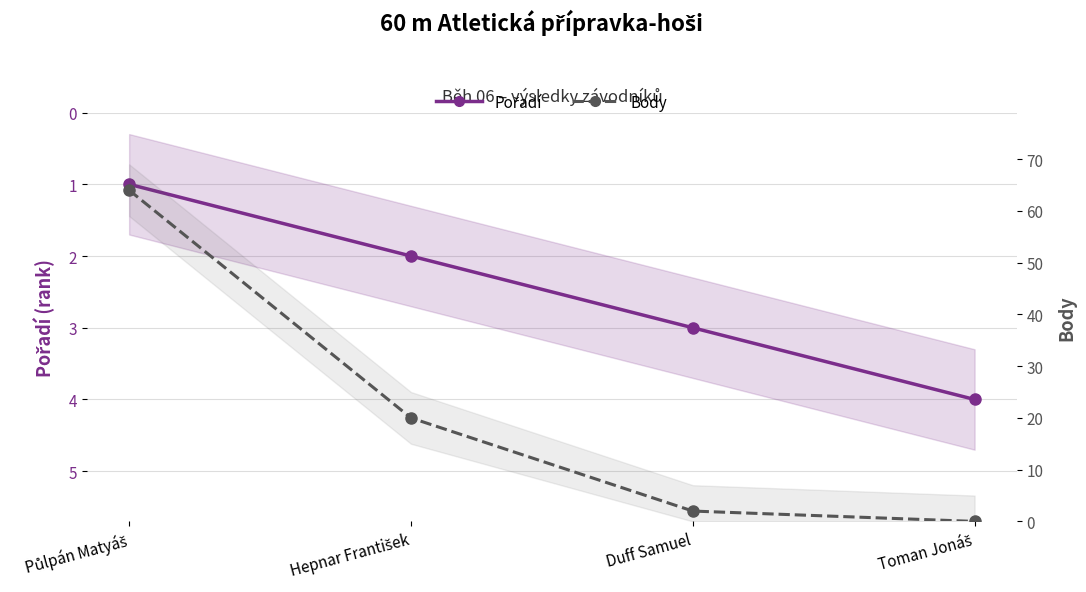

How many series are shown in this chart?

2